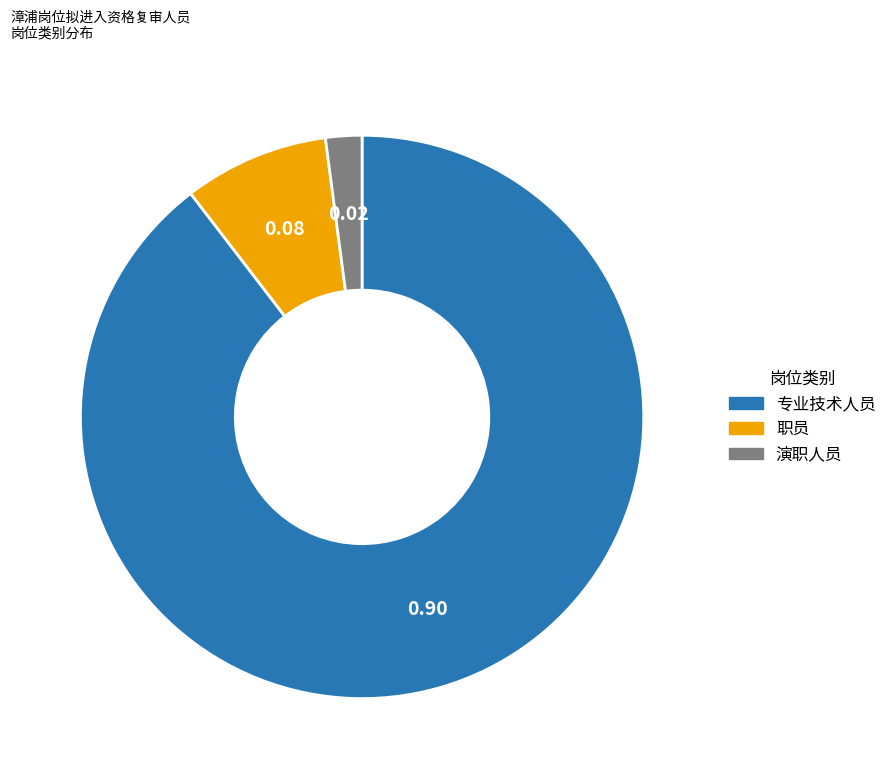

How many slices are in this pie chart?

3